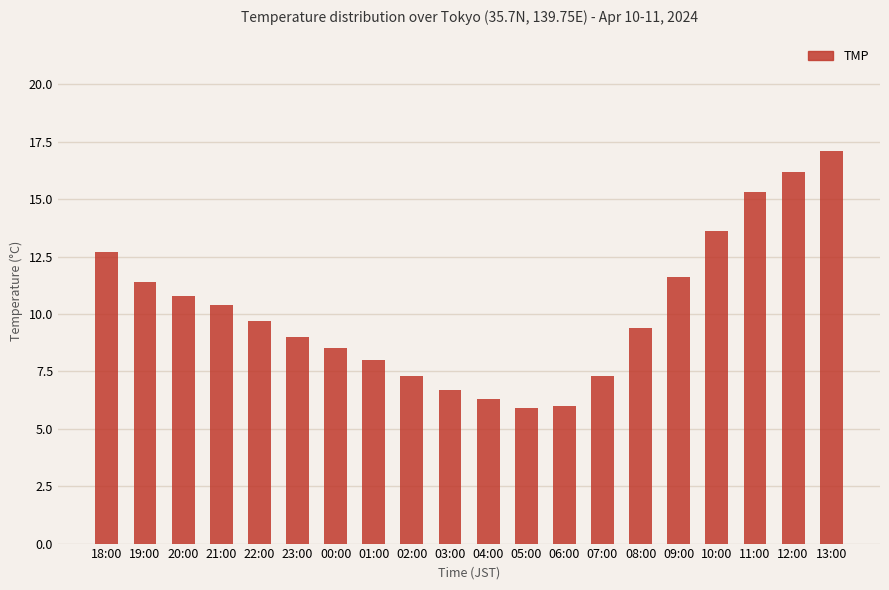

What is the sum of all values?

203.2